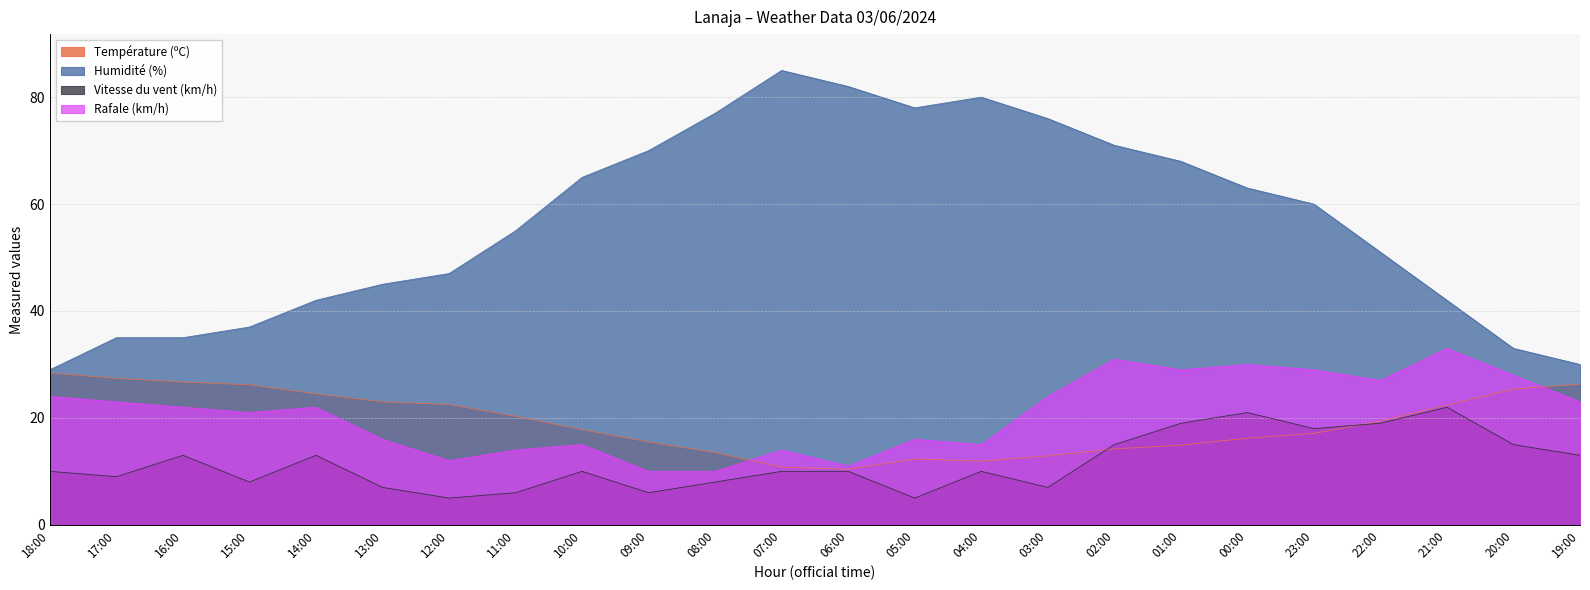

How many intersections are there between Température (ºC) and Vitesse du vent (km/h)?

2